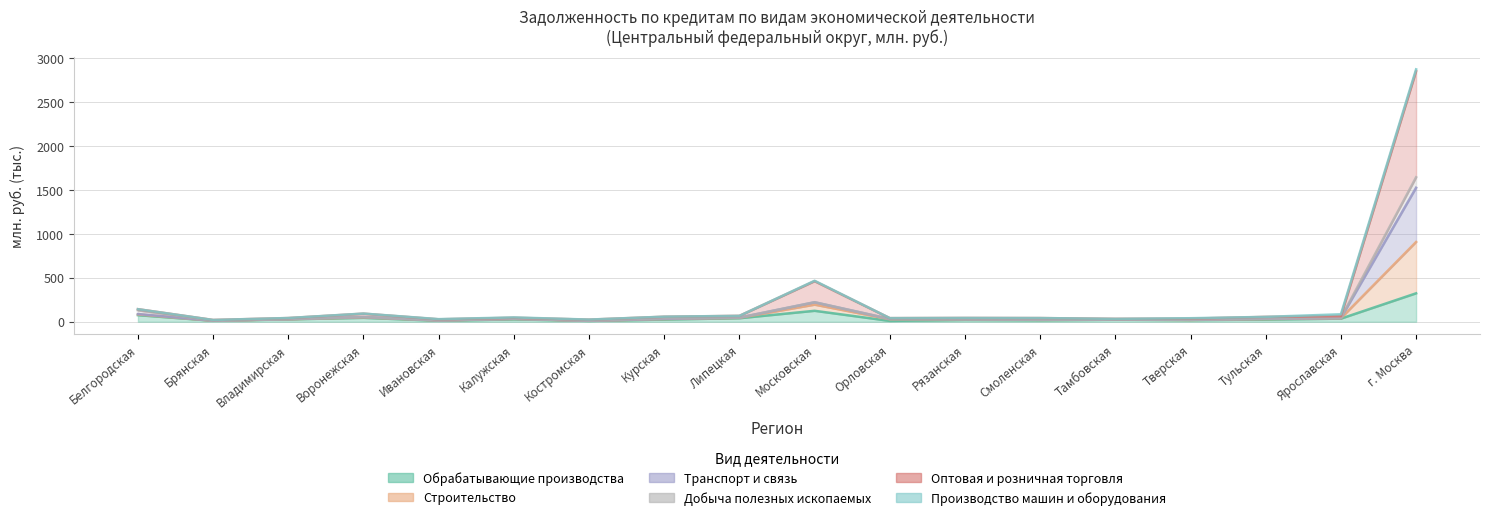

At how many categories does at least one series exceed 1279?

1